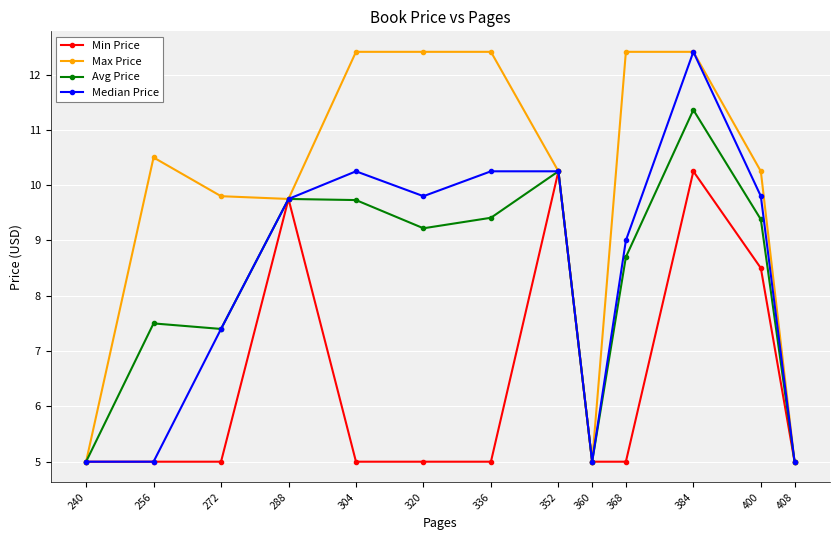

At which category is the sum across all series the highest?

384